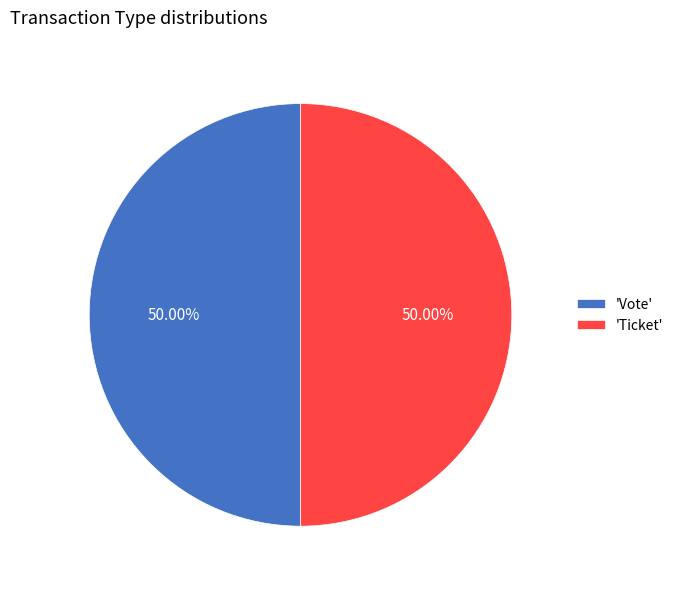

Is the sum of 'Vote' and 'Ticket' greater than half?

Yes